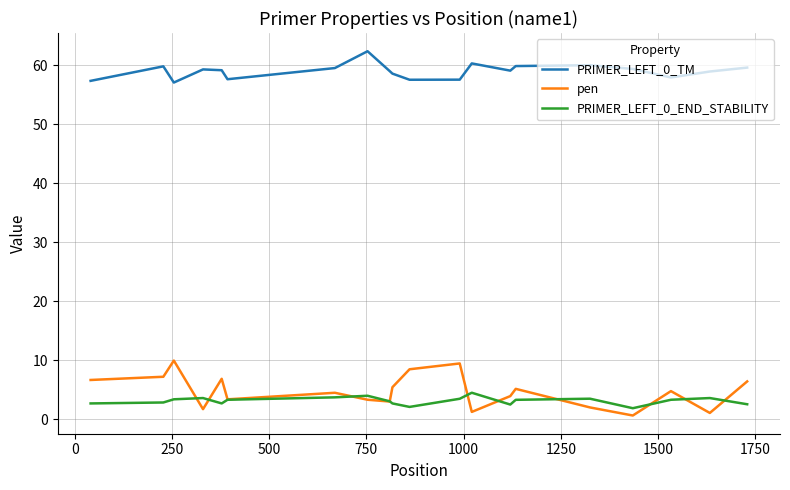

List the series in order of their peak value, highest first.

PRIMER_LEFT_0_TM, pen, PRIMER_LEFT_0_END_STABILITY